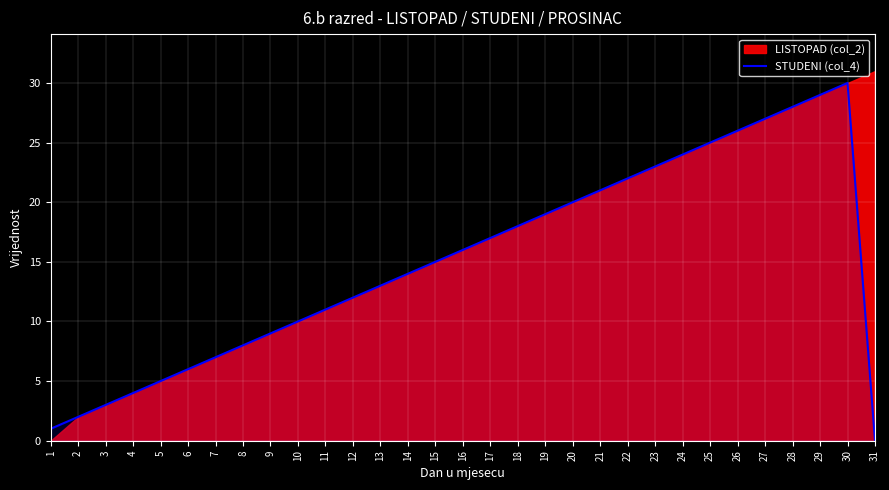

The value at 10 is 10. True or false?

True